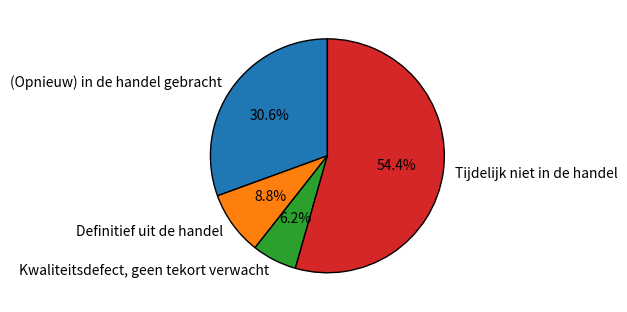

Which category has the biggest portion of the pie?

Tijdelijk niet in de handel